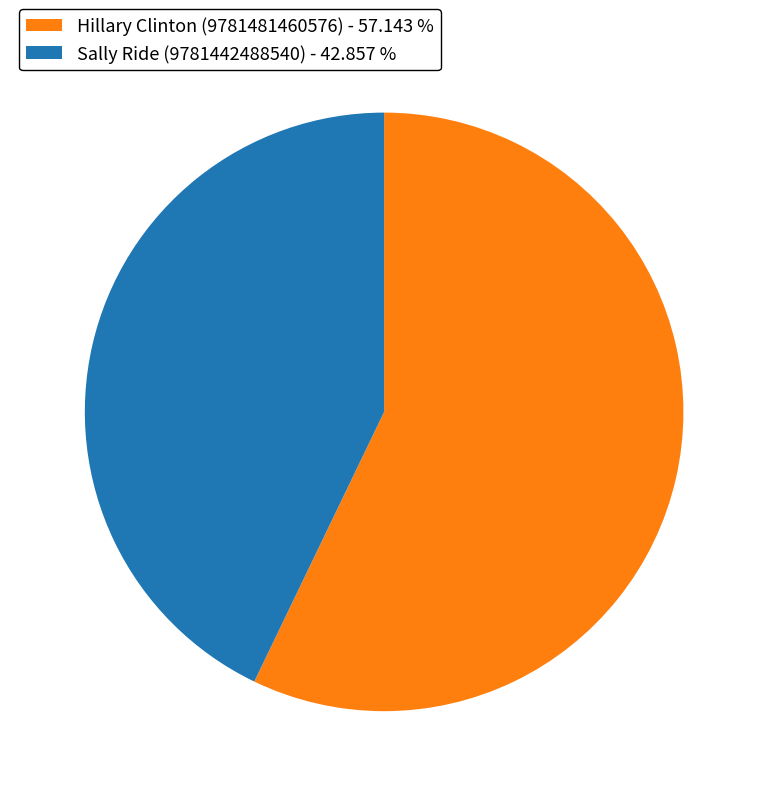

Does Hillary Clinton (9781481460576) represent more than half of the total?

Yes